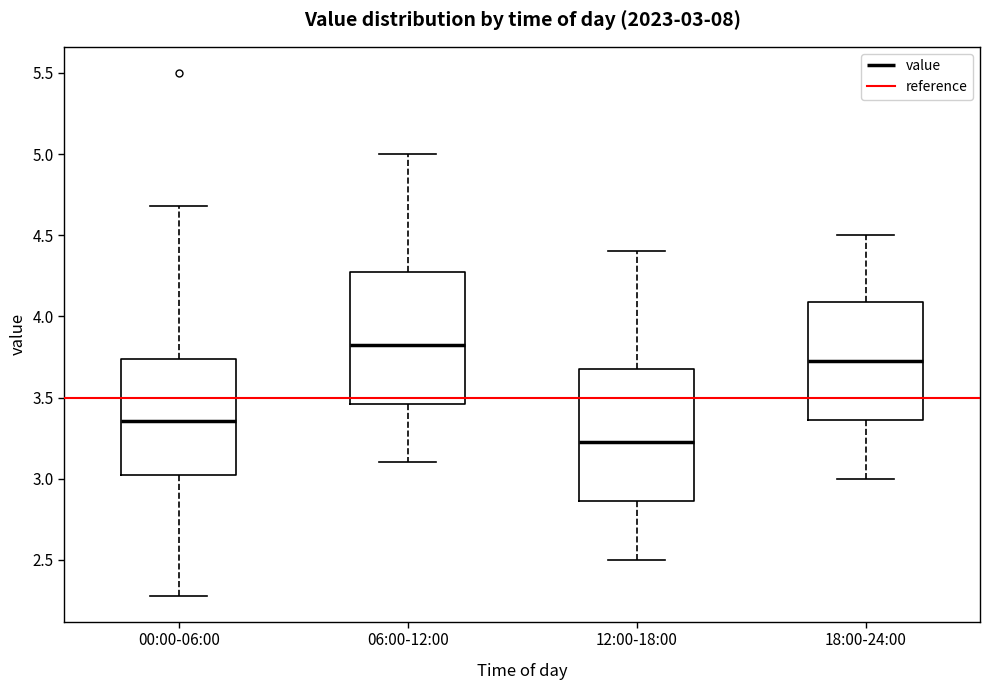

Which box's median line is the highest?

06:00-12:00